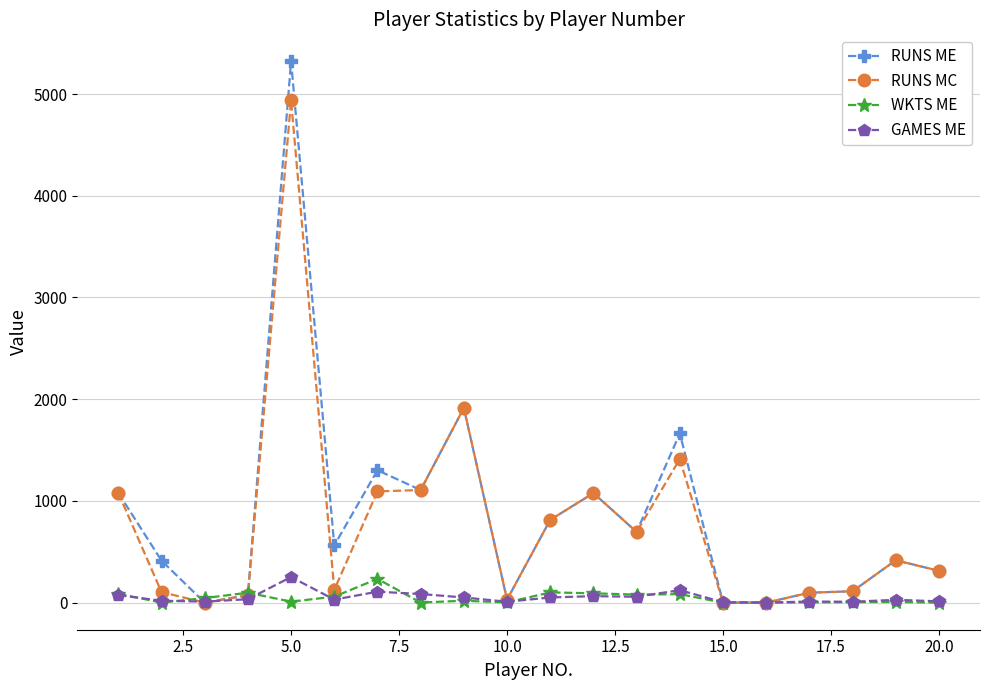

What is the maximum value for RUNS ME?

5321